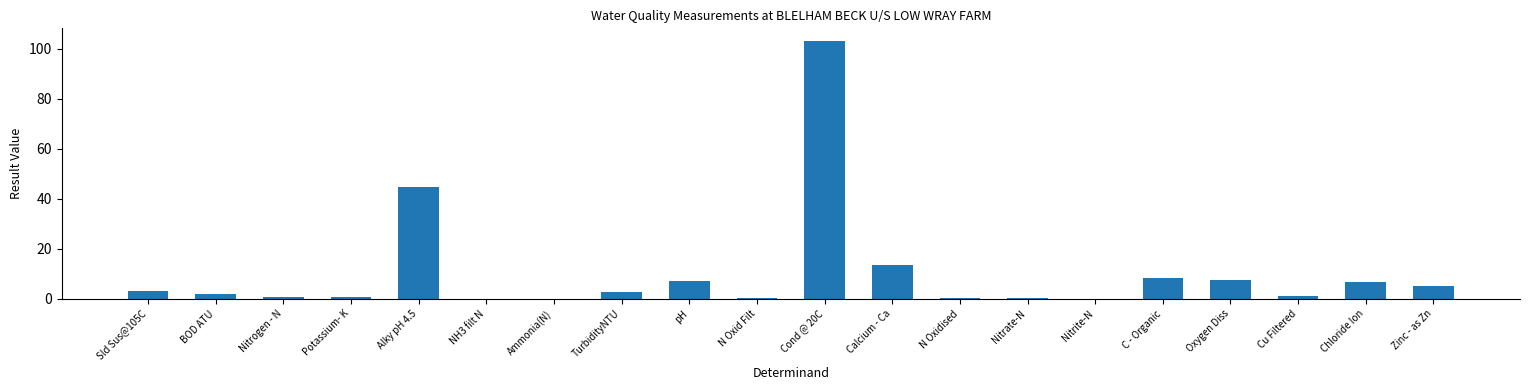

Where is the data nearest to the value 51?

Alky pH 4.5